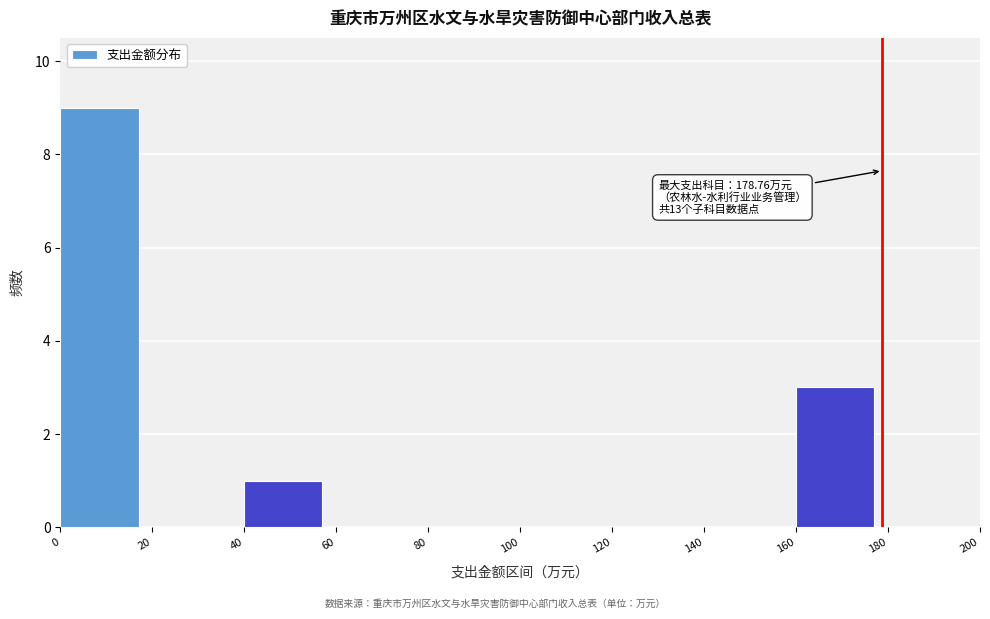

Over which range of the x-axis is the bar tallest?

0 to 20